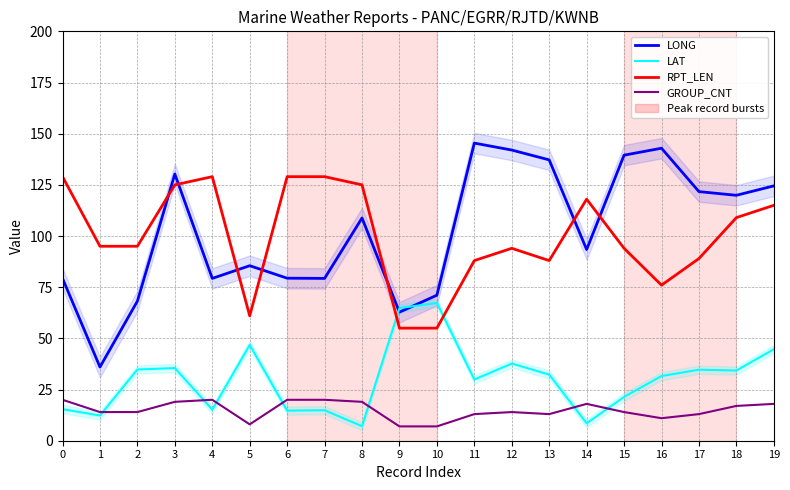

The LAT series shows 31.6 at 16. True or false?

True